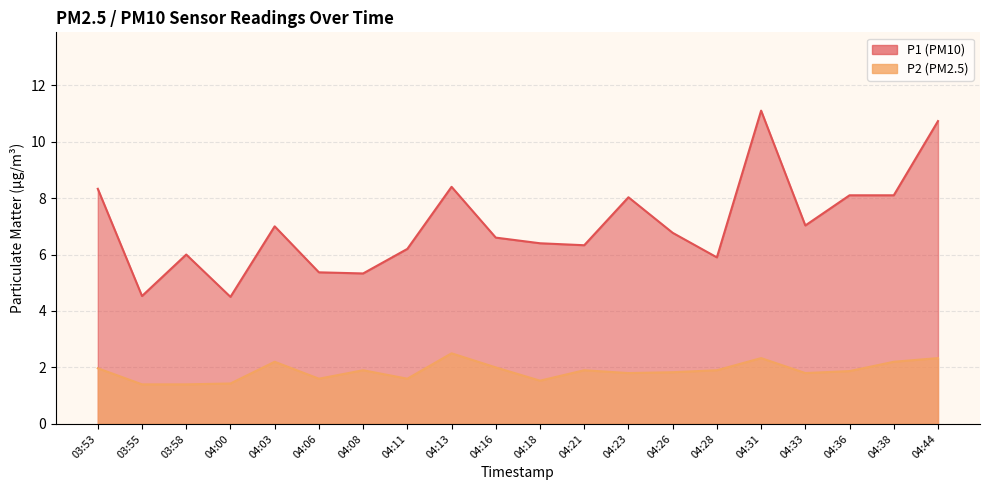

What is the label of the 2nd point from the left?

03:55